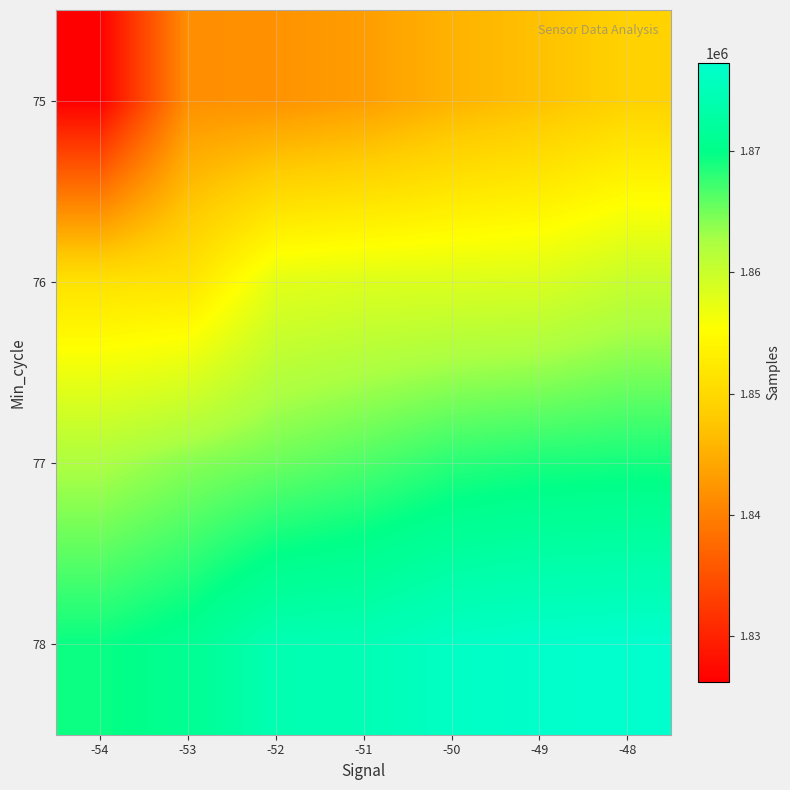

Reading left to right, what are all the values shown in this chart?

75: -54=1826204	-53=1841638	-52=1841962	-51=1843152	-50=1845465	-49=1847000	-48=1848968
76: -54=1851293	-53=1851592	-52=1857758	-51=1858301	-50=1858399	-49=1858564	-48=1860265
77: -54=1862365	-53=1864135	-52=1865316	-51=1866565	-50=1868126	-49=1868757	-48=1869052
78: -54=1869515	-53=1871000	-52=1874437	-51=1874760	-50=1876347	-49=1876982	-48=1877302